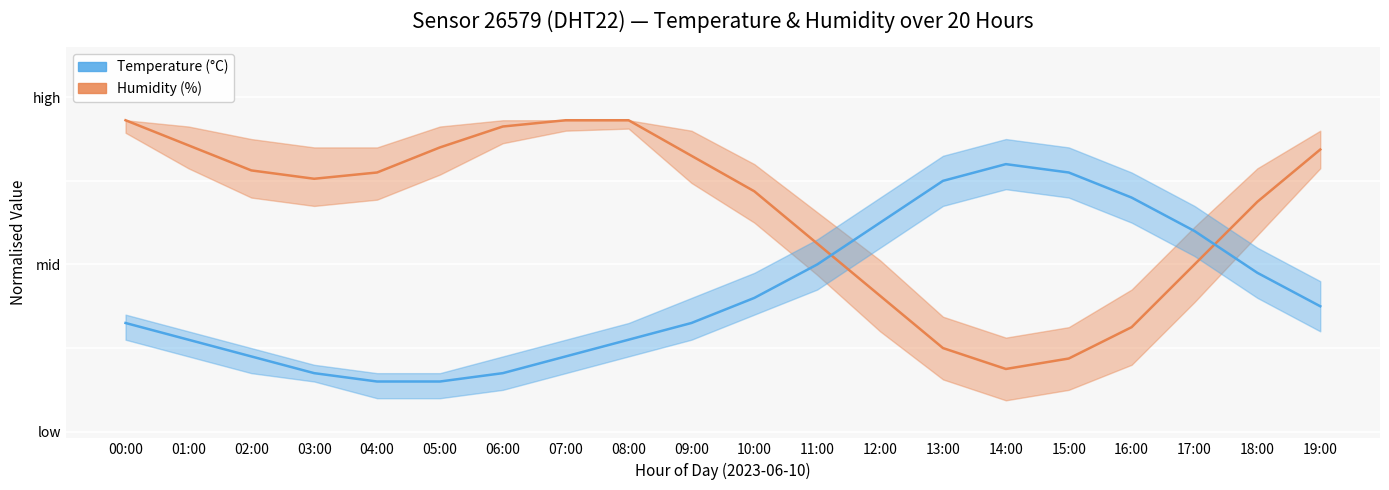

What is the sum of all Humidity (%) values?

13.2